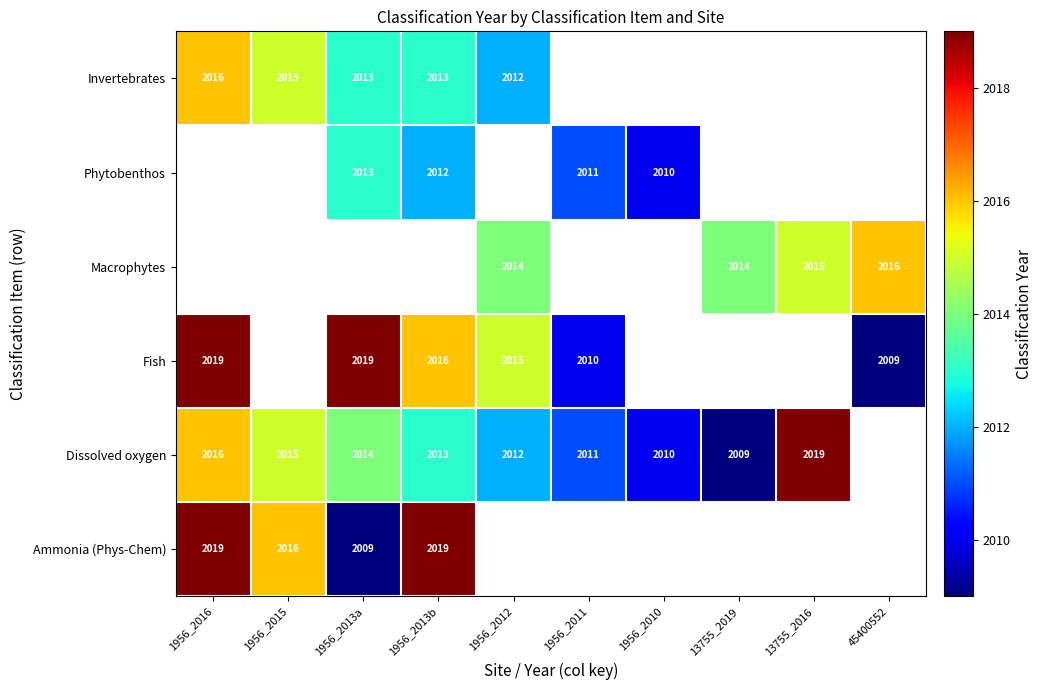

What is the difference between the highest and lowest values at 1956_2015?

1.0